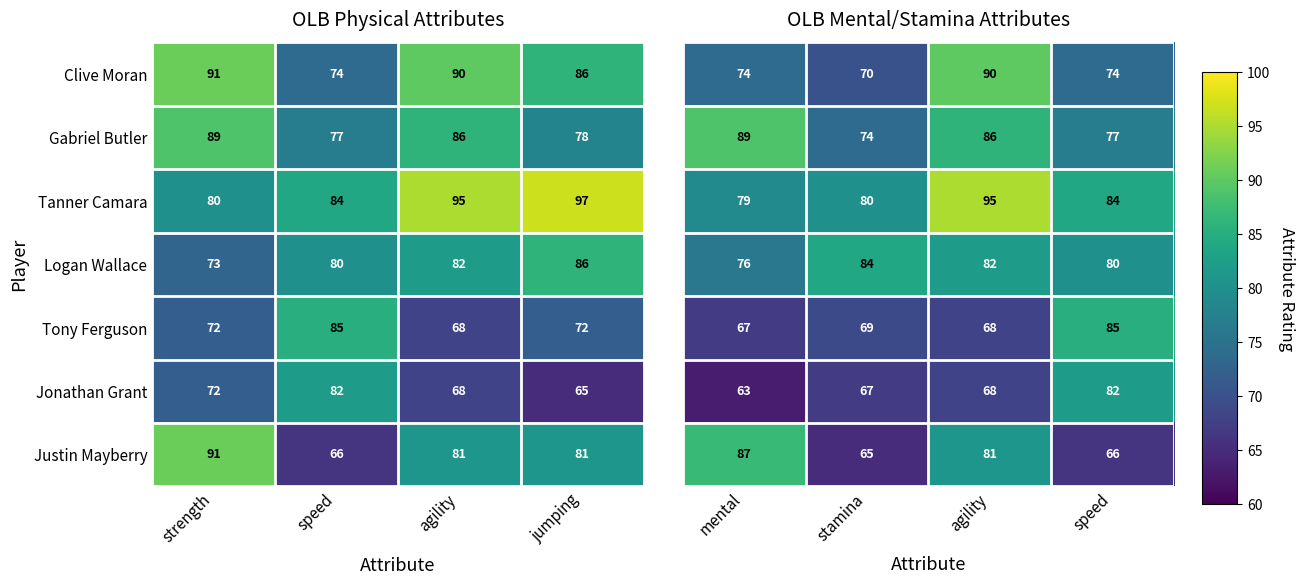

At which label is Clive Moran closest to 82?

jumping